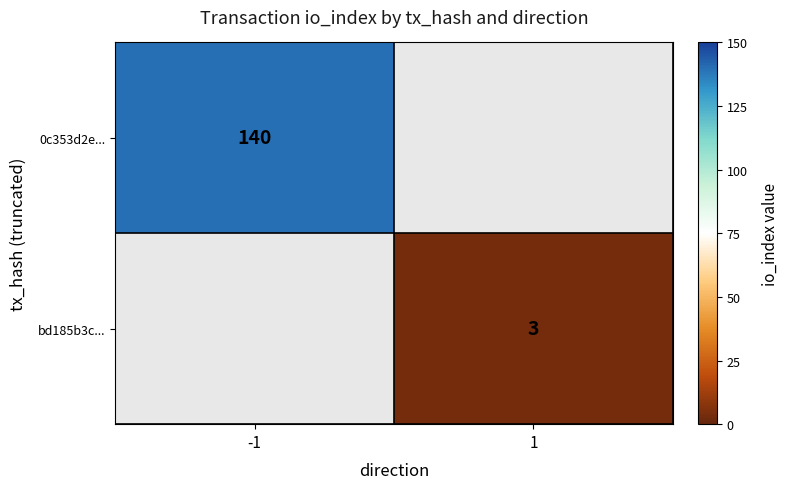

The value of 0c353d2e... at -1 is 140. True or false?

True